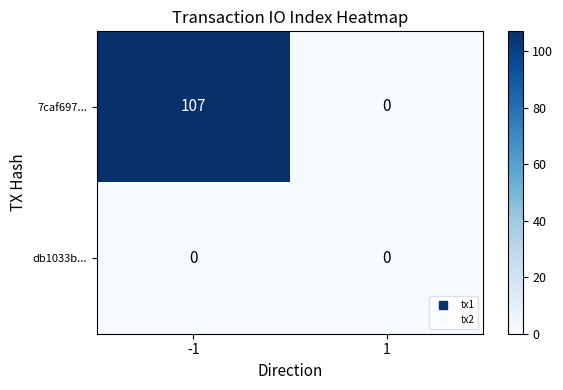

Which series changed the most between -1 and 1?

7caf697...